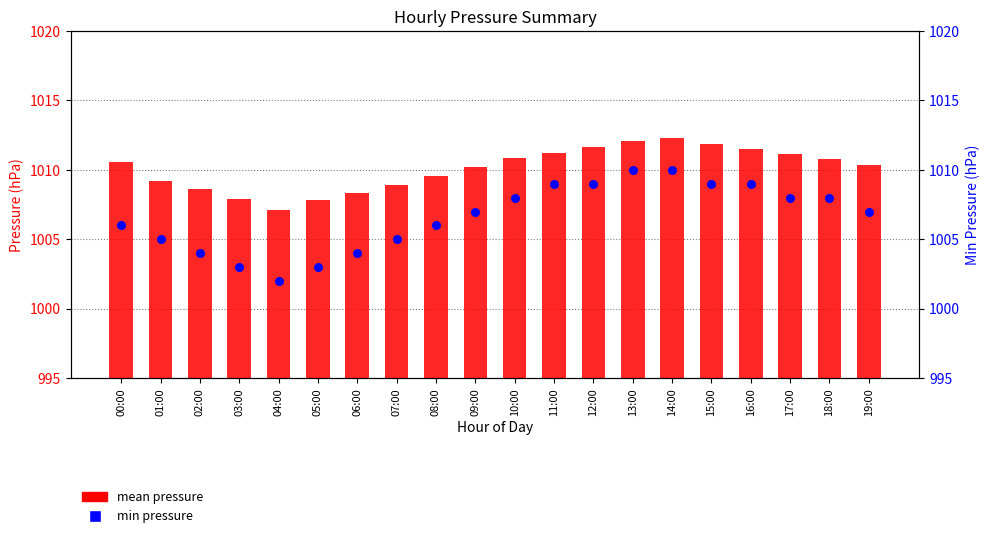

Which series has the largest total across all categories?

mean pressure